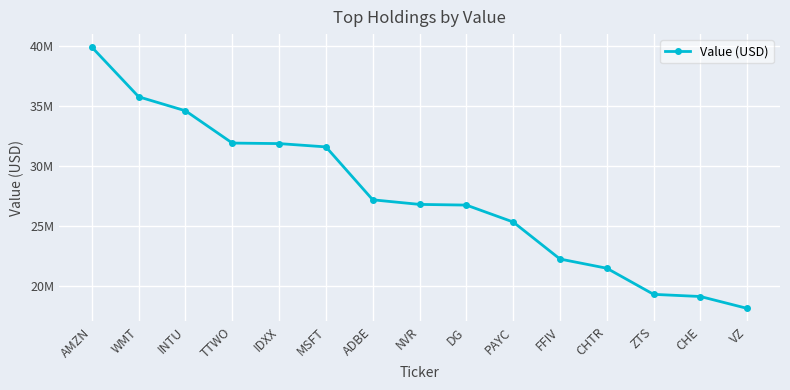

What is the difference between the maximum and second lowest values?

20755000